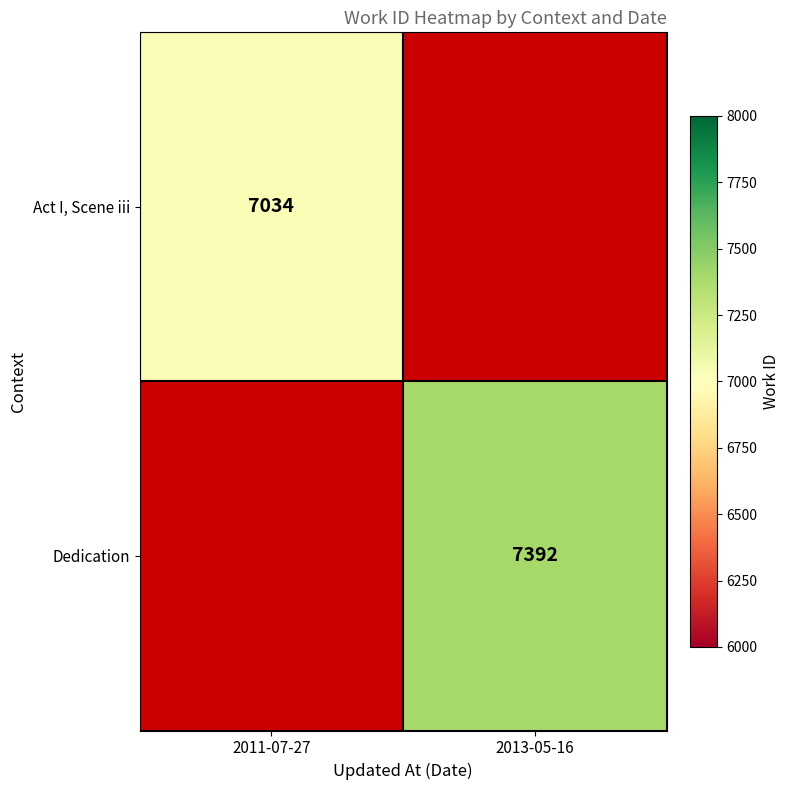

What is the maximum value shown in the chart?

7392.0